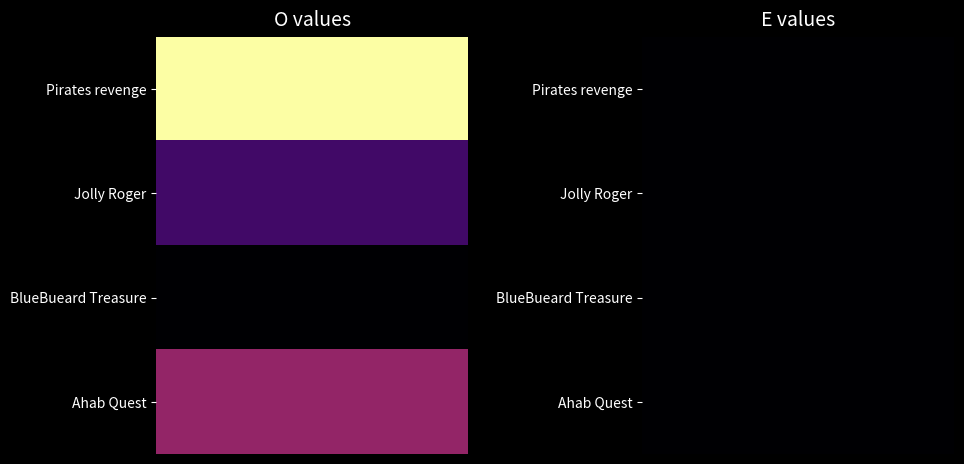

Rank the series at Pirates revenge from lowest to highest value.

BlueBueard Treasure, Jolly Roger, Ahab Quest, Pirates revenge